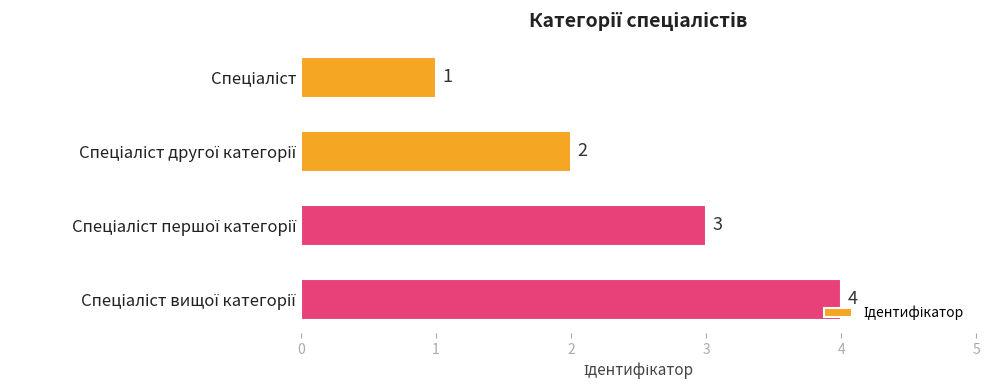

What is the value of the 1st bar from the top?

1